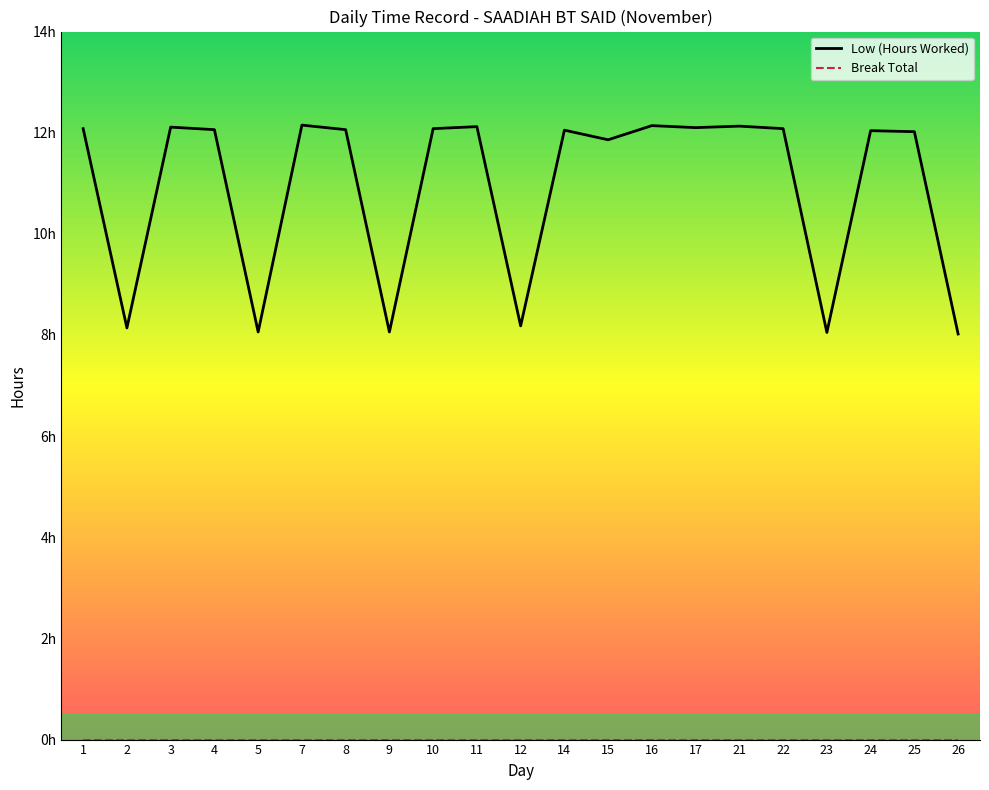

True or false: Break Total has more than 1 points higher than both neighbors.

False